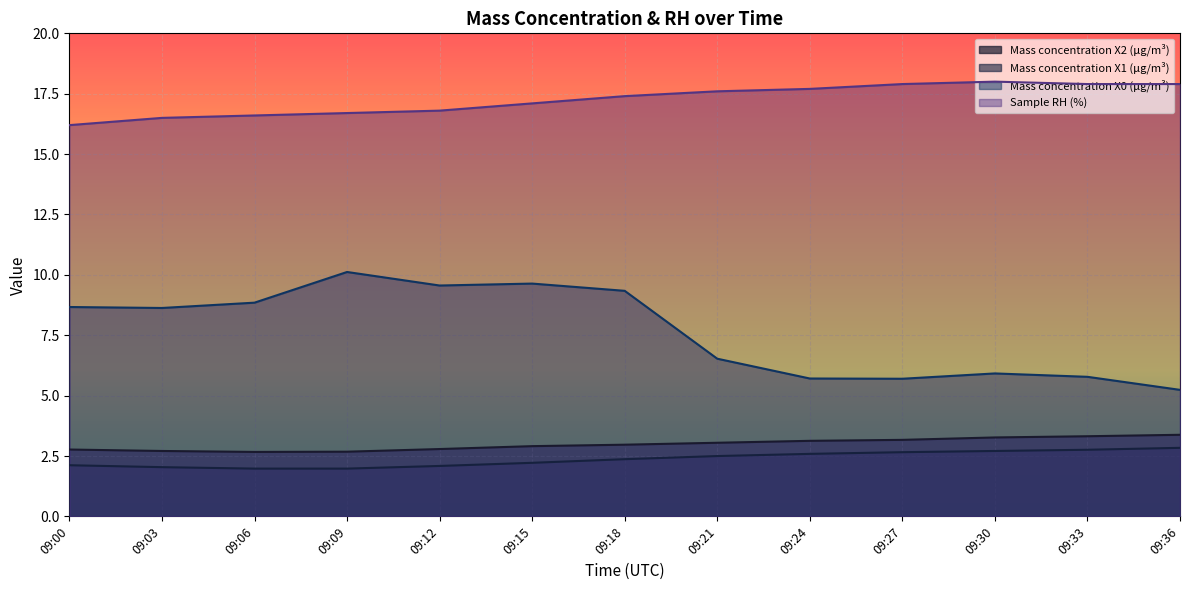

Reading right to left, extract all data points from this chart.

Mass concentration X2 (μg/m³): 3.4	3.3	3.3	3.2	3.1	3.0	3.0	2.9	2.8	2.7	2.7	2.7	2.8
Mass concentration X1 (μg/m³): 2.8	2.8	2.7	2.7	2.6	2.5	2.4	2.2	2.1	2.0	2.0	2.0	2.1
Mass concentration X0 (μg/m³): 5.2	5.8	5.9	5.7	5.7	6.5	9.3	9.6	9.6	10.1	8.8	8.6	8.7
Sample RH (%): 17.9	17.9	18.0	17.9	17.7	17.6	17.4	17.1	16.8	16.7	16.6	16.5	16.2